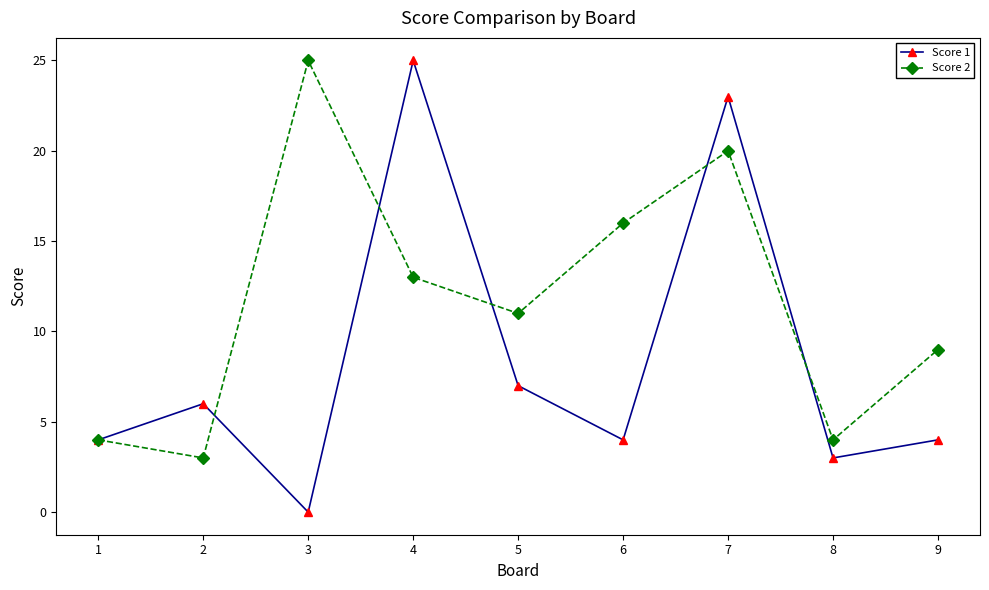

What is the difference between the second highest and second lowest values in the Score 1 series?

20